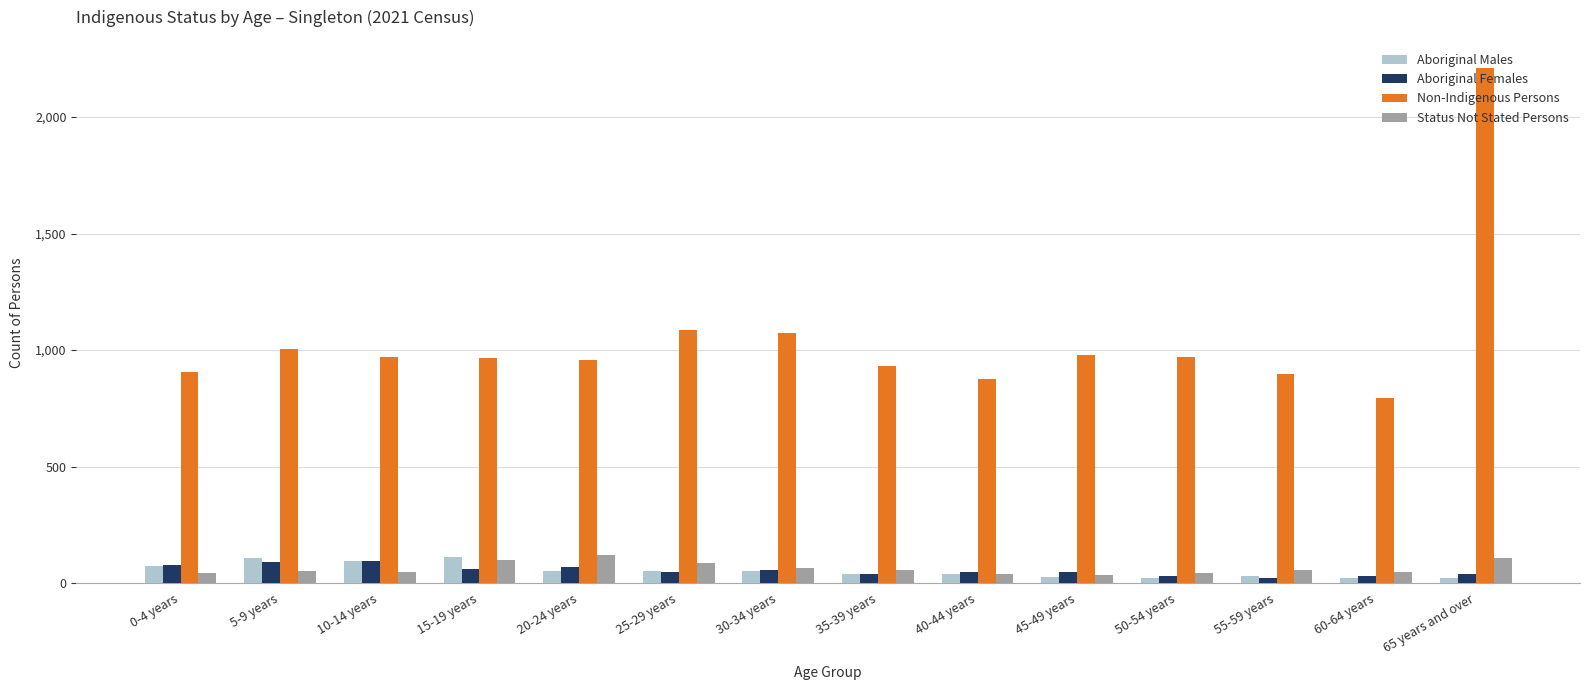

What is the difference between the maximum and minimum values in the Non-Indigenous Persons series?

1413